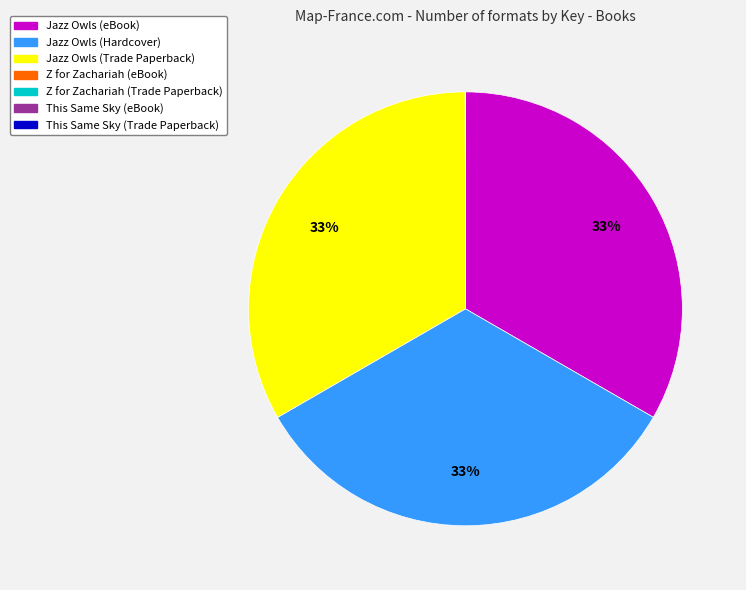

To the nearest percent, what is the combined percentage of Jazz Owls (Hardcover) and Jazz Owls (eBook)?

67%